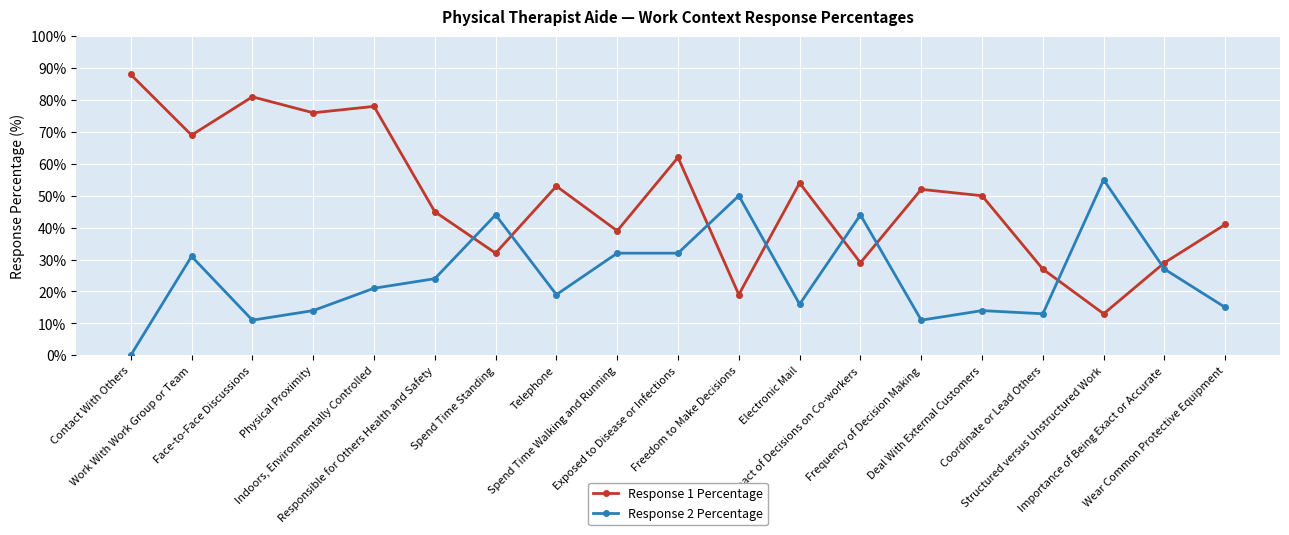

What position from the right is Wear Common Protective Equipment?

1